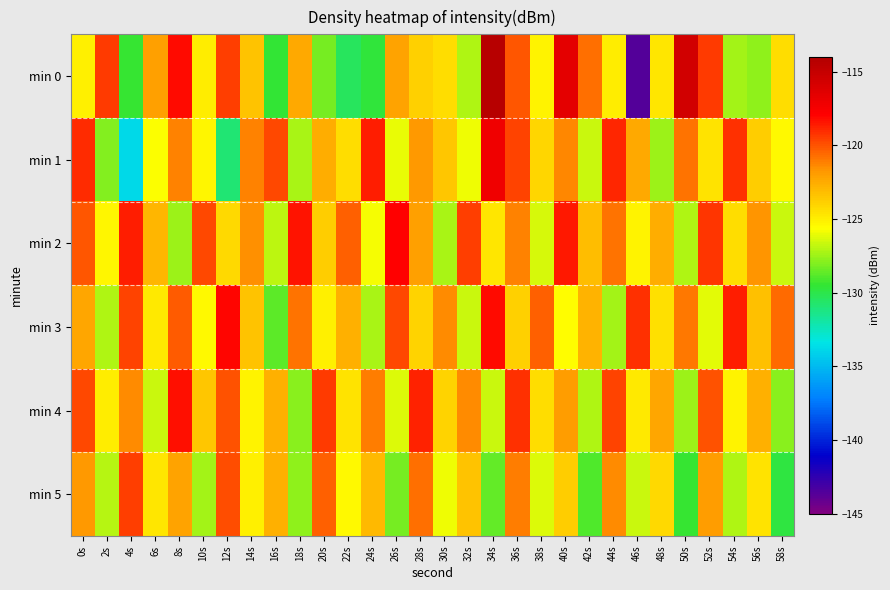

Reading left to right, what are all the values shown in this chart?

min 0: 0s=-125.0	2s=-119.3	4s=-129.5	6s=-122.0	8s=-118.2	10s=-124.9	12s=-119.5	14s=-123.4	16s=-129.5	18s=-122.4	20s=-128.2	22s=-130.4	24s=-129.6	26s=-122.2	28s=-123.9	30s=-124.4	32s=-127.1	34s=-114.4	36s=-120.1	38s=-125.2	40s=-116.5	42s=-120.7	44s=-125.0	46s=-143.6	48s=-124.7	50s=-115.7	52s=-119.4	54s=-127.4	56s=-127.7	58s=-124.4
min 1: 0s=-119.0	2s=-128.0	4s=-133.9	6s=-125.7	8s=-121.3	10s=-125.3	12s=-130.8	14s=-121.2	16s=-119.7	18s=-127.2	20s=-122.5	22s=-124.3	24s=-118.7	26s=-126.1	28s=-121.8	30s=-123.5	32s=-125.9	34s=-117.2	36s=-119.6	38s=-124.1	40s=-121.3	42s=-126.7	44s=-118.9	46s=-122.4	48s=-127.5	50s=-120.8	52s=-124.6	54s=-119.2	56s=-123.8	58s=-125.4
min 2: 0s=-120.1	2s=-125.3	4s=-118.7	6s=-122.9	8s=-127.5	10s=-119.8	12s=-124.2	14s=-121.6	16s=-126.9	18s=-118.4	20s=-123.7	22s=-120.3	24s=-125.8	26s=-117.9	28s=-122.1	30s=-127.3	32s=-119.5	34s=-124.7	36s=-121.2	38s=-126.4	40s=-118.6	42s=-123.1	44s=-120.8	46s=-125.2	48s=-122.5	50s=-127.1	52s=-119.3	54s=-124.4	56s=-121.7	58s=-126.6
min 3: 0s=-122.3	2s=-127.1	4s=-119.6	6s=-124.8	8s=-120.2	10s=-125.5	12s=-118.1	14s=-123.4	16s=-128.7	18s=-120.9	20s=-125.1	22s=-122.6	24s=-127.3	26s=-119.8	28s=-124.0	30s=-121.5	32s=-126.7	34s=-118.2	36s=-123.9	38s=-120.4	40s=-125.6	42s=-122.8	44s=-127.4	46s=-119.2	48s=-124.5	50s=-121.0	52s=-126.2	54s=-118.7	56s=-123.3	58s=-120.6
min 4: 0s=-119.7	2s=-124.9	4s=-121.4	6s=-126.6	8s=-118.3	10s=-123.5	12s=-120.0	14s=-125.2	16s=-122.7	18s=-127.9	20s=-119.4	22s=-124.6	24s=-121.1	26s=-126.3	28s=-118.8	30s=-124.0	32s=-121.5	34s=-126.7	36s=-119.2	38s=-124.4	40s=-121.9	42s=-127.1	44s=-119.6	46s=-124.8	48s=-122.3	50s=-127.5	52s=-120.0	54s=-125.2	56s=-122.7	58s=-127.9
min 5: 0s=-121.8	2s=-127.0	4s=-119.5	6s=-124.7	8s=-122.2	10s=-127.4	12s=-119.9	14s=-125.1	16s=-122.6	18s=-127.8	20s=-120.3	22s=-125.5	24s=-123.0	26s=-128.2	28s=-120.7	30s=-125.9	32s=-123.4	34s=-128.6	36s=-121.1	38s=-126.3	40s=-123.8	42s=-129.0	44s=-121.5	46s=-126.7	48s=-124.2	50s=-129.4	52s=-121.9	54s=-127.1	56s=-124.6	58s=-129.8